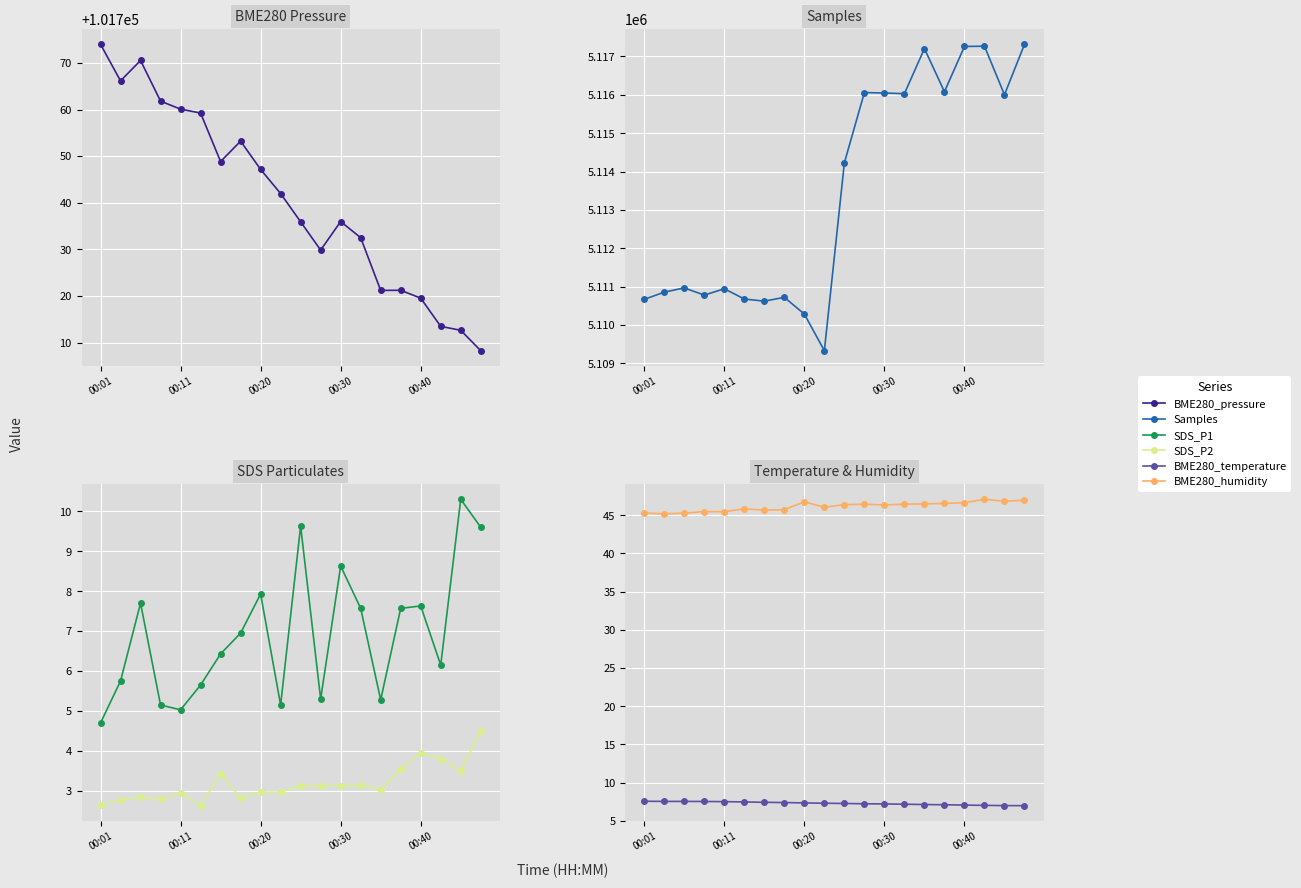

At which category does the chart reach its peak across all series?

19